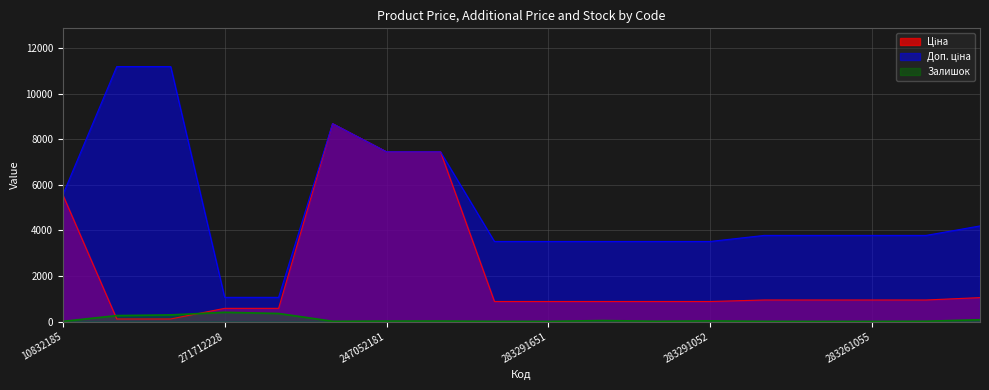

Which series has the widest spread of values?

Доп. ціна